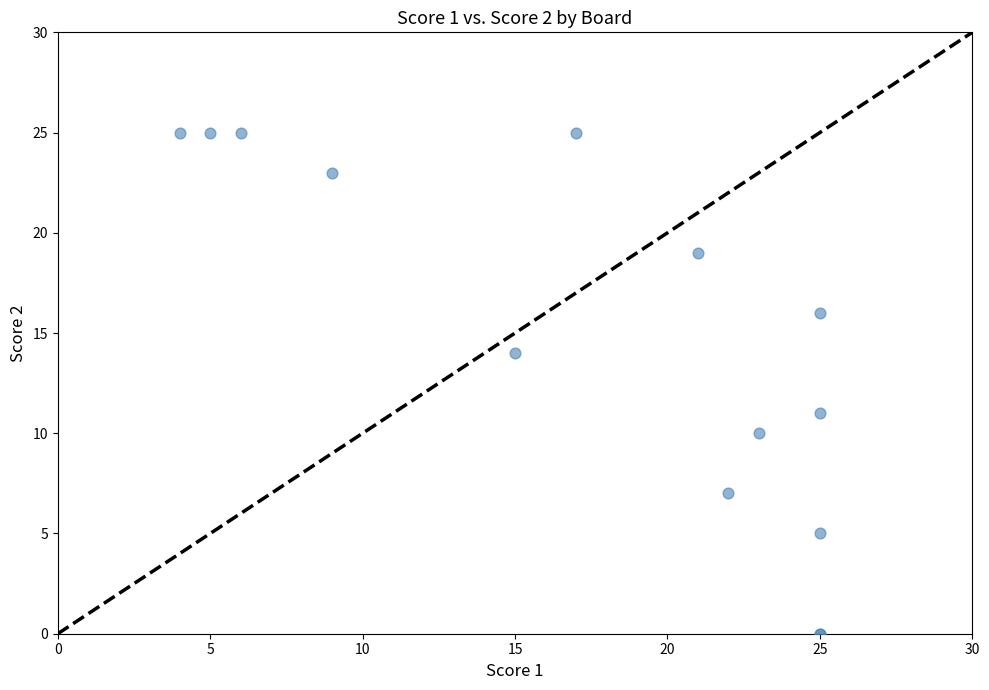

What Y value in the scatter plot is closest to 12?

11